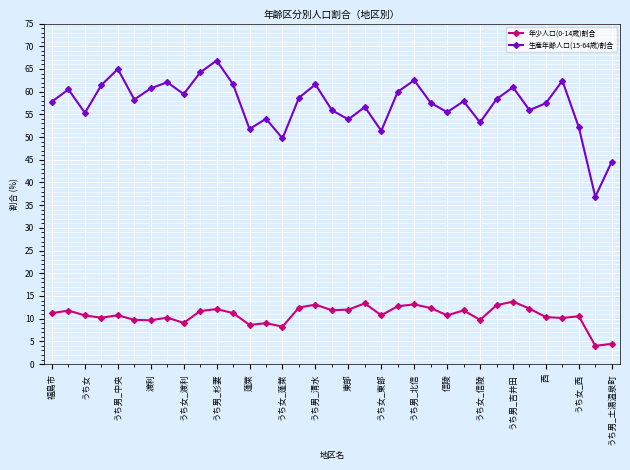

What is the value of the 年少人口(0-14歳)割合 point at the 6th from the left?

9.7